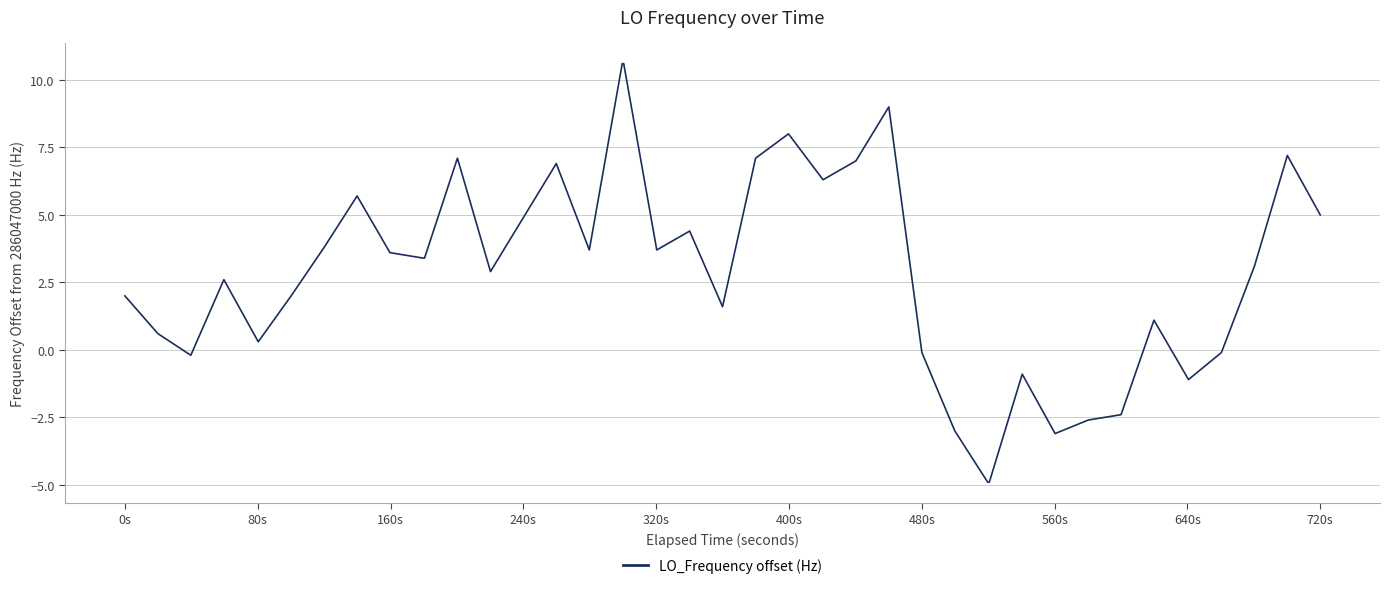

What is the minimum value shown in the chart?

-4.9